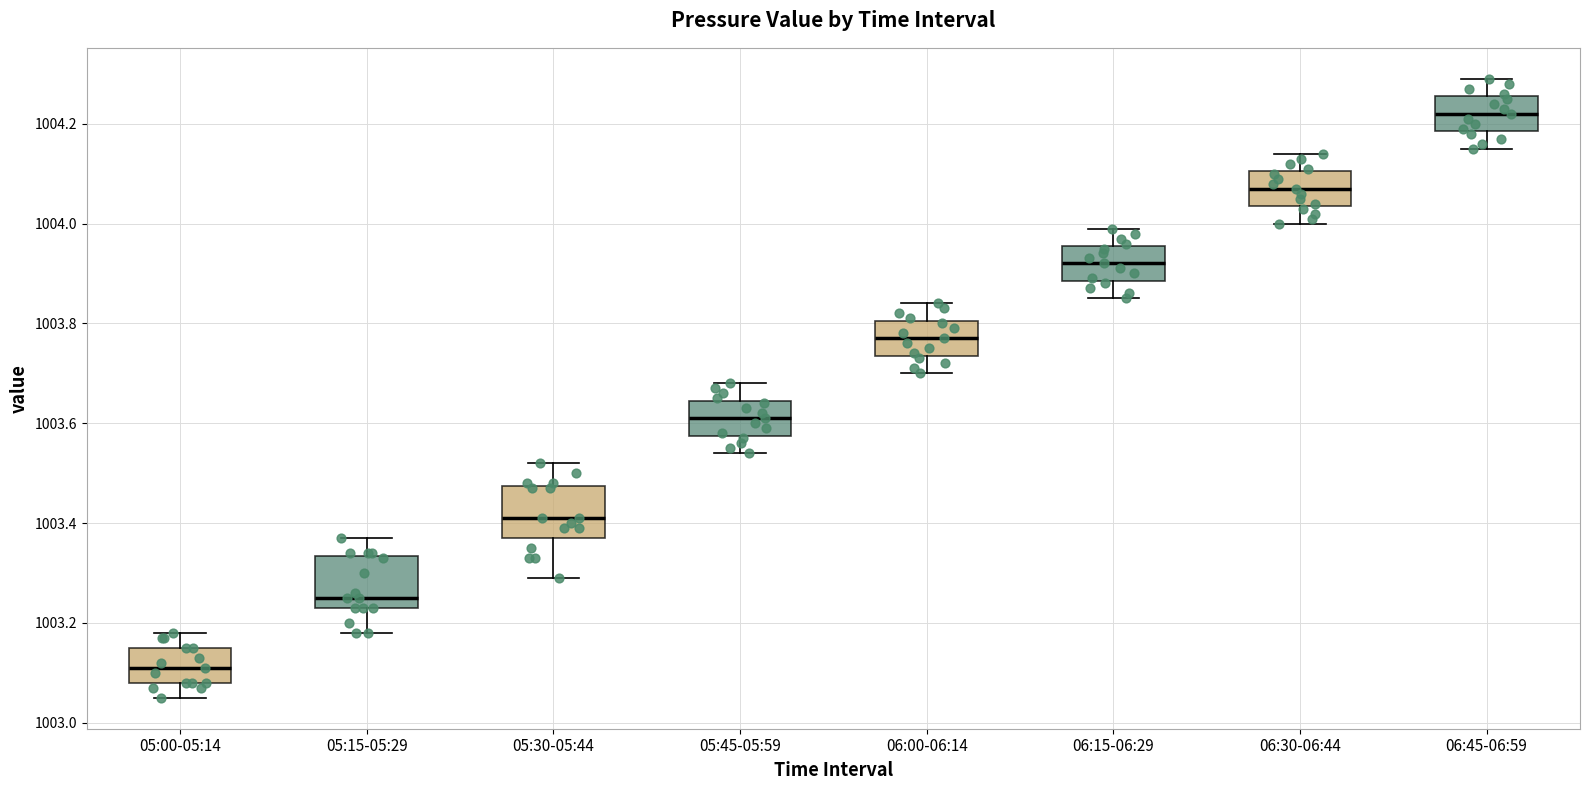

Which box has the highest median line?

06:45-06:59